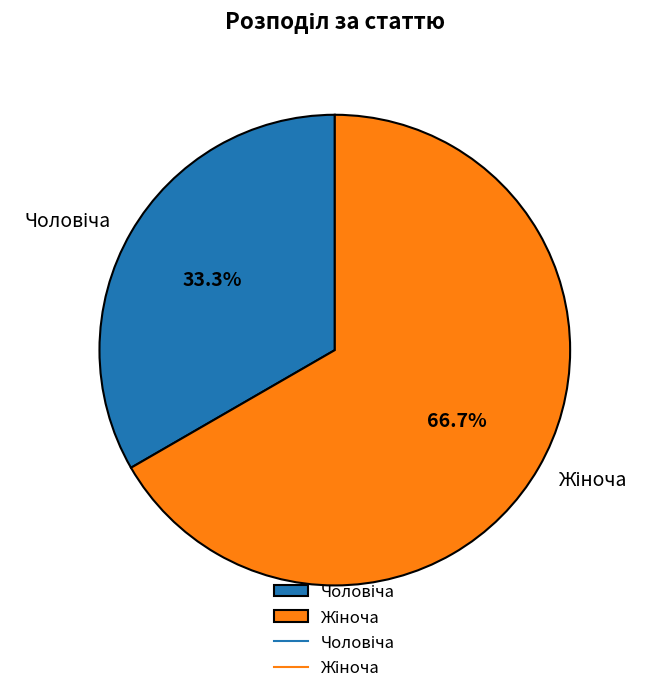

Is there a majority slice in this chart?

Yes